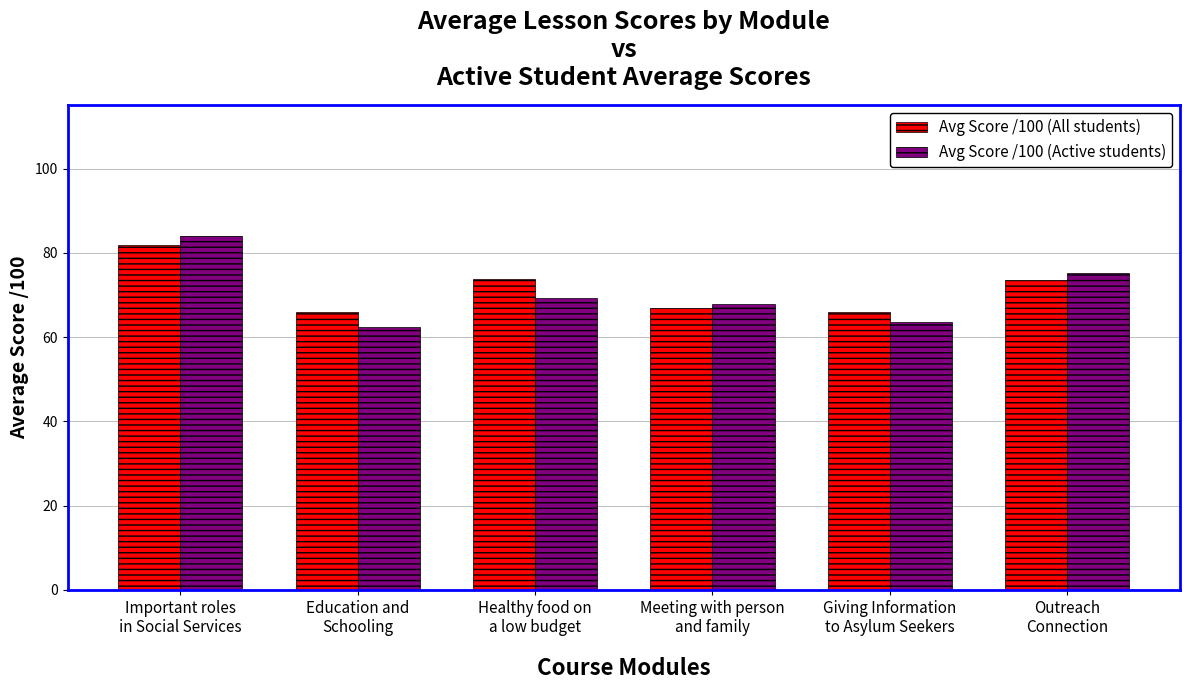

What is the maximum value shown in the chart?

84.1